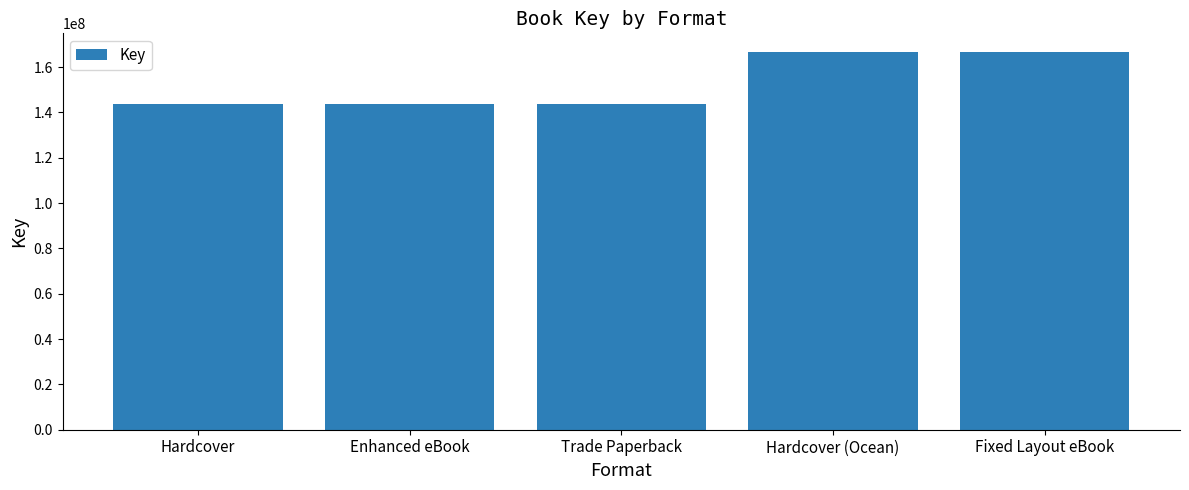

Is it true that the value at Fixed Layout eBook is 258503519?

False